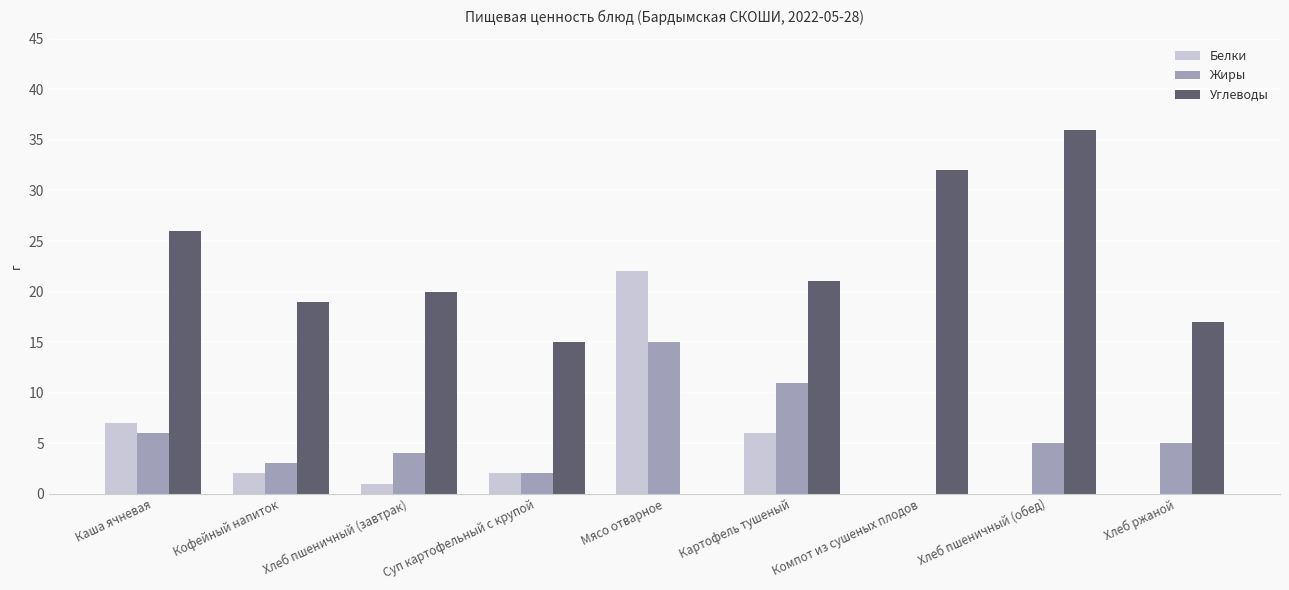

What is the highest value of the Жиры series?

15